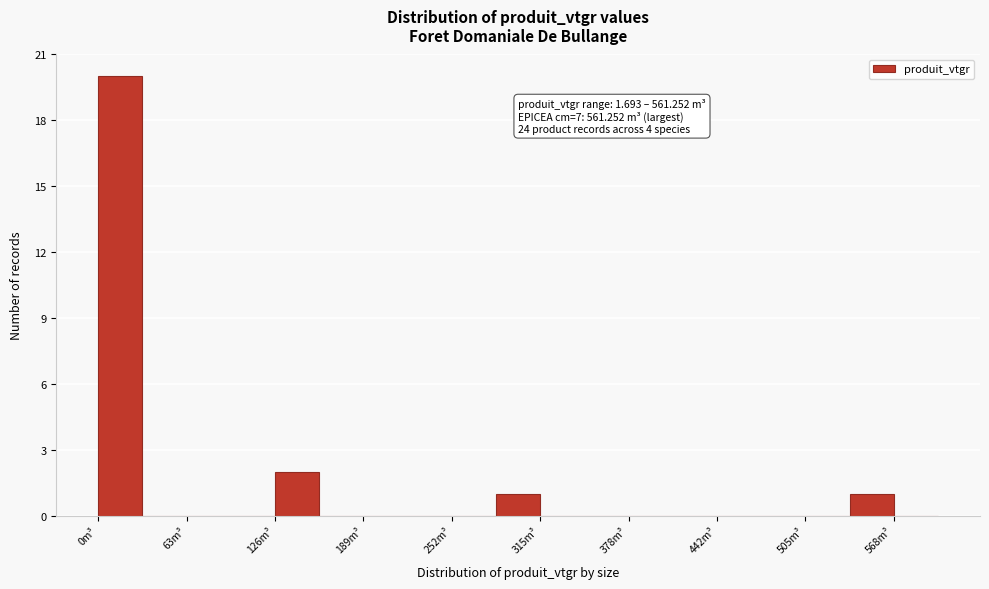

Around what value on the x-axis is the tallest bar? Give the approximate position of its centre, as read against the axis.

20